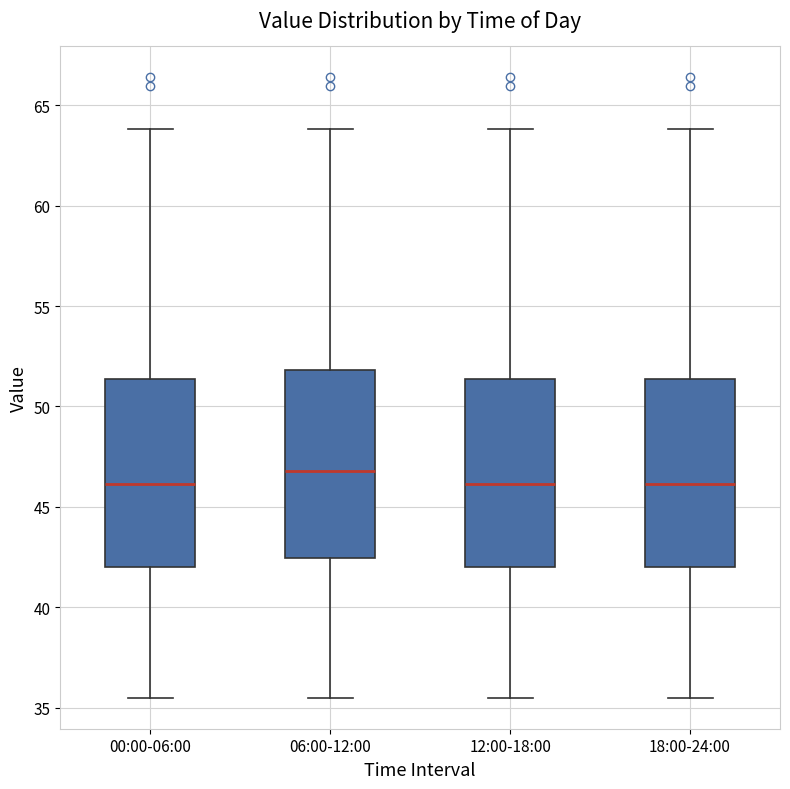

Where does the median line of the box for 06:00-12:00 sit on the y-axis? The values are not printed on the chart, so give them approximately, as read against the axis.

47.0